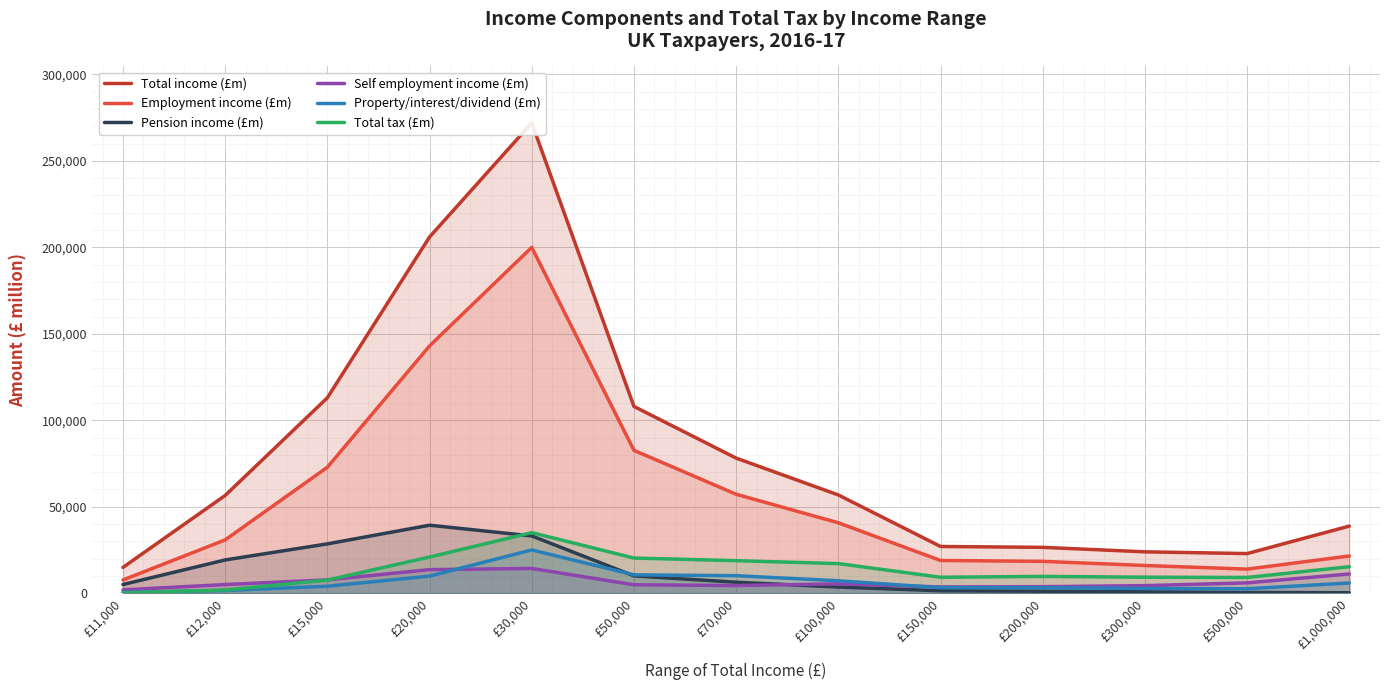

What is the value of the Property/interest/dividend (£m) point at the 4th from the left?

9860